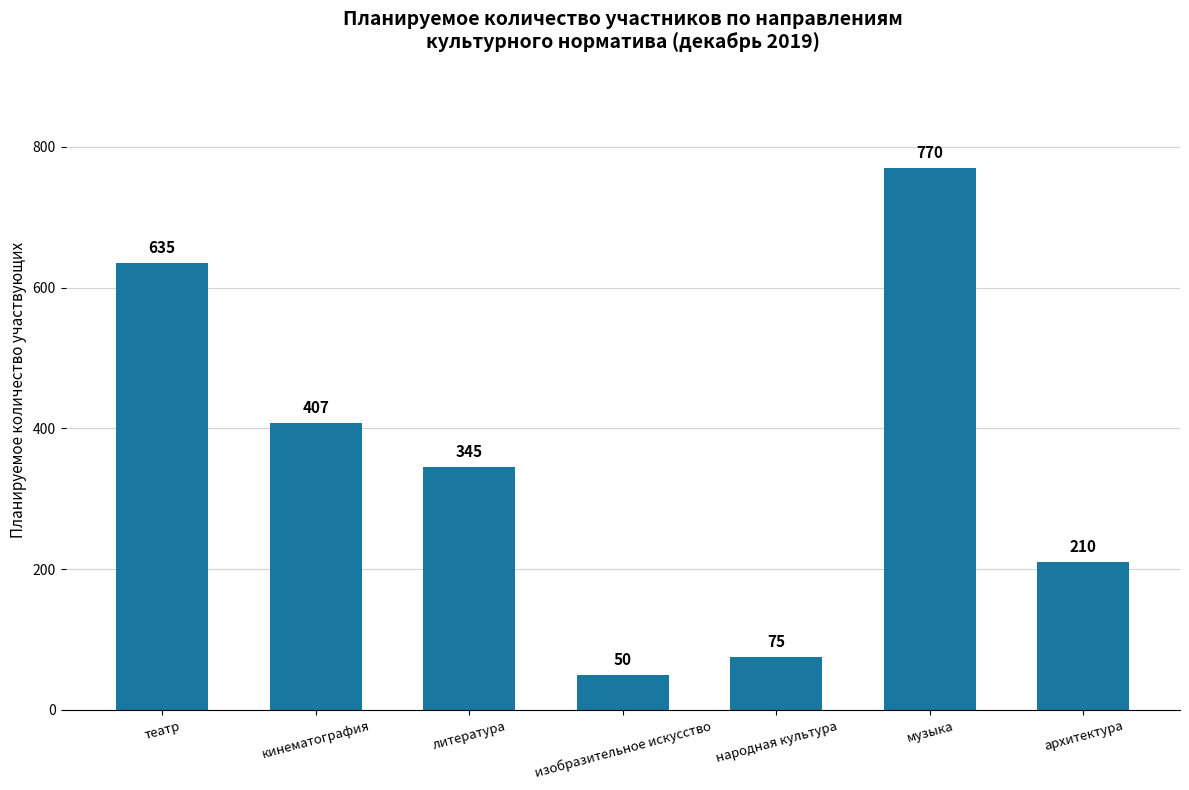

What is the sum of the values at кинематография and литература?

752